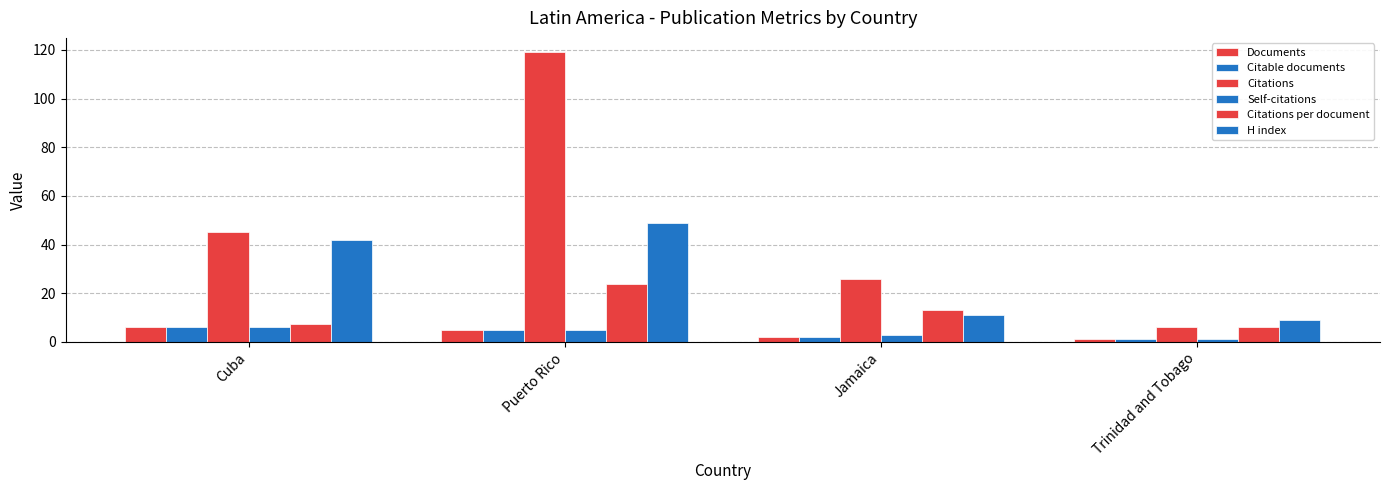

How many data points in Citations per document are less than 13?

2